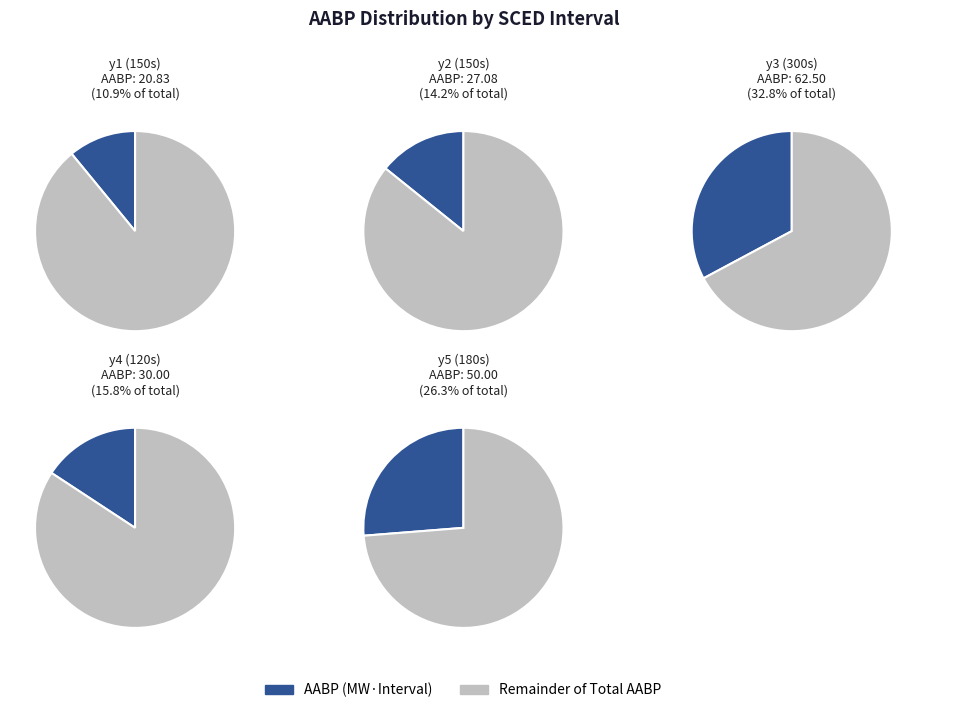

The 180 slice represents 26% of the pie. True or false?

True